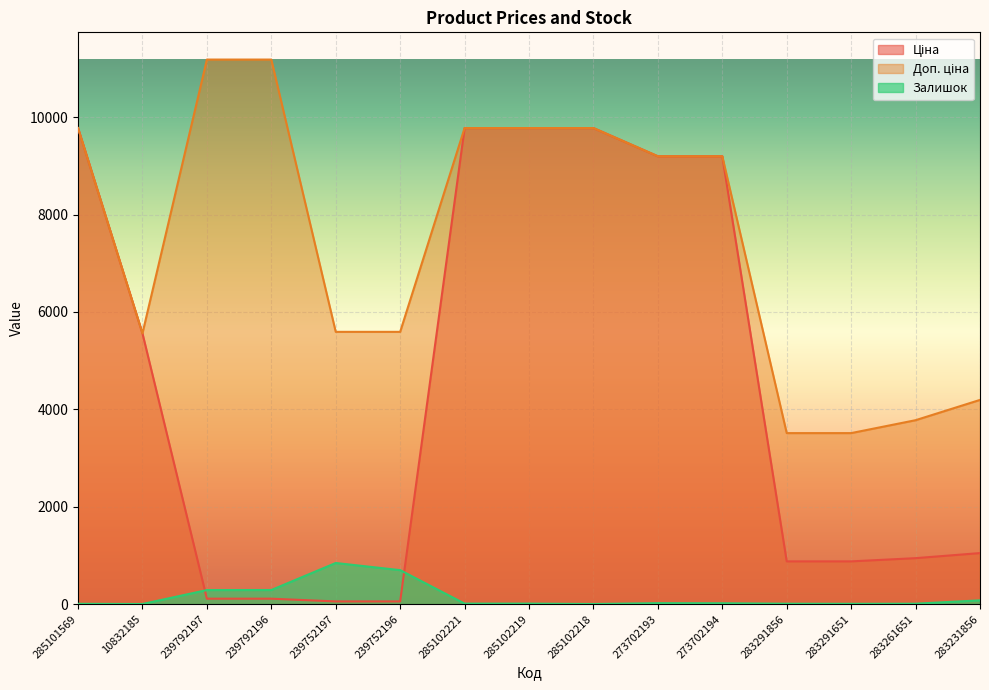

Is the value of Залишок at 283231856 greater than the value of Доп. ціна at 239752196?

No